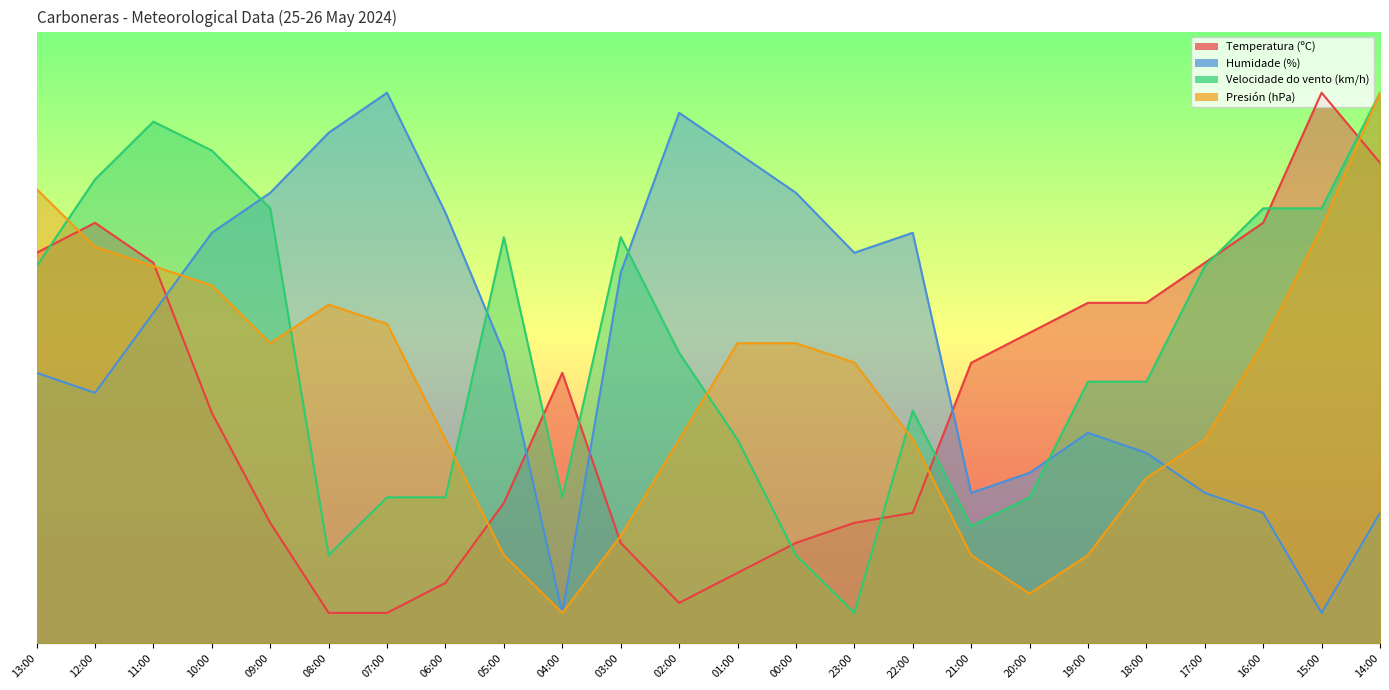

Which series changed the most between 10:00 and 21:00?

Velocidade do vento (km/h)